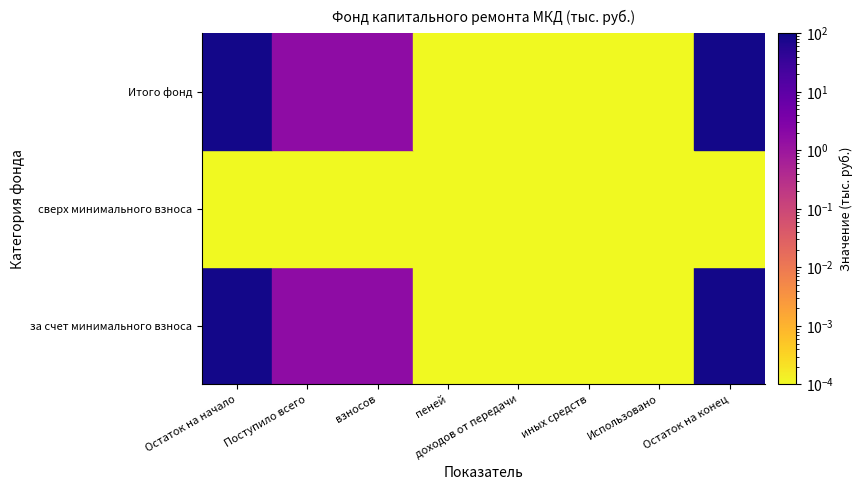

Reading left to right, what are all the values shown in this chart?

за счет минимального взноса: 85.1	1.7	1.7	0.0	0.0	0.0	0.0	86.8
сверх минимального взноса: 0.0	0.0	0.0	0.0	0.0	0.0	0.0	0.0
Итого фонд: 85.1	1.7	1.7	0.0	0.0	0.0	0.0	86.8